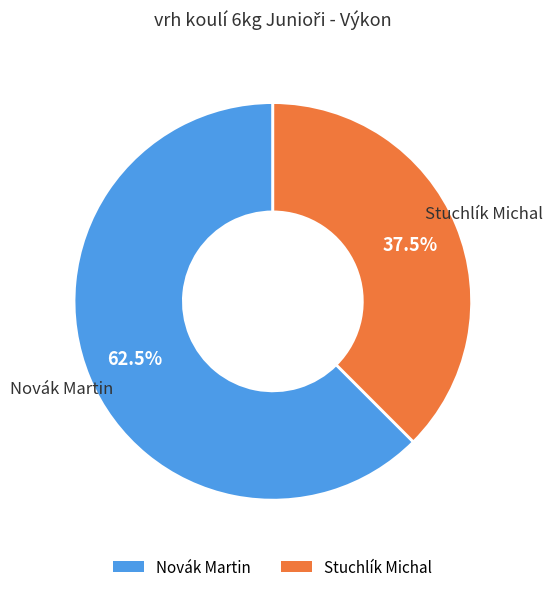

To the nearest percent, what is the difference between the largest and smallest slice percentages?

25%